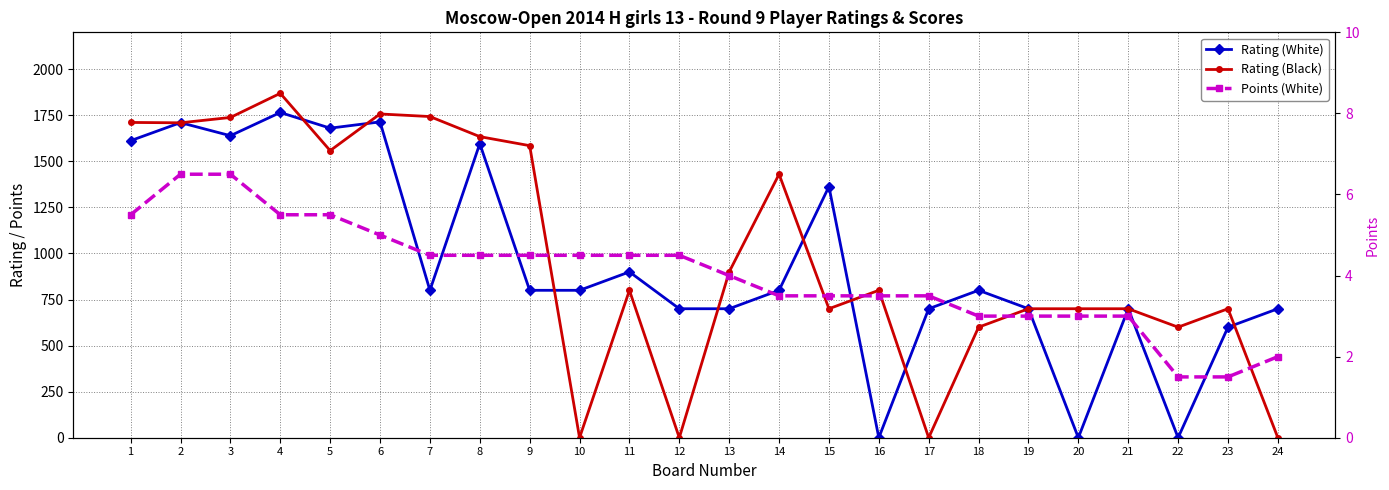

True or false: Rating (Black) has a value of 2537.4 at 9.

False